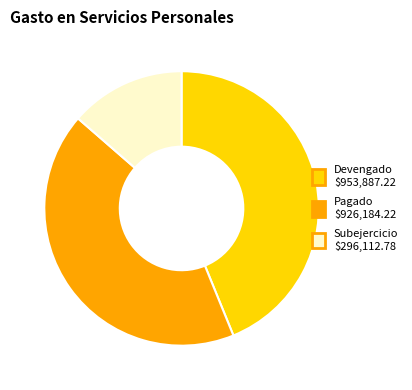

Does any single category account for the majority?

No